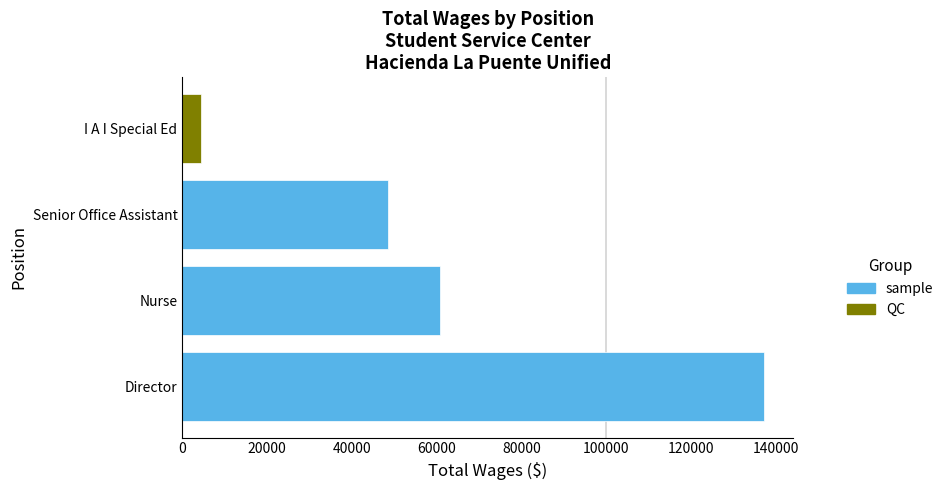

Are the bars grouped side by side (vs. stacked)?

No